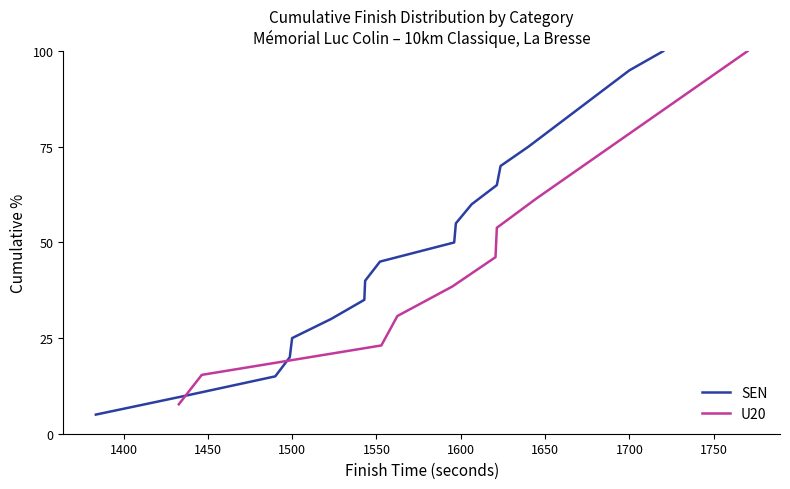

What is the difference between the maximum and minimum values?

95